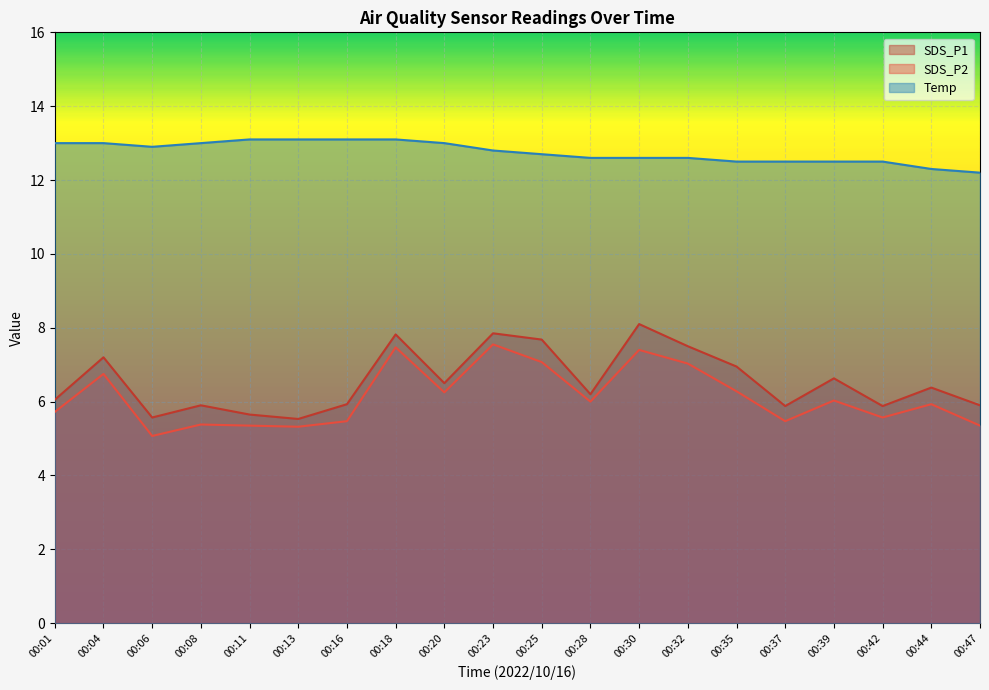

Rank the series at 00:04 from lowest to highest value.

SDS_P2, SDS_P1, Temp